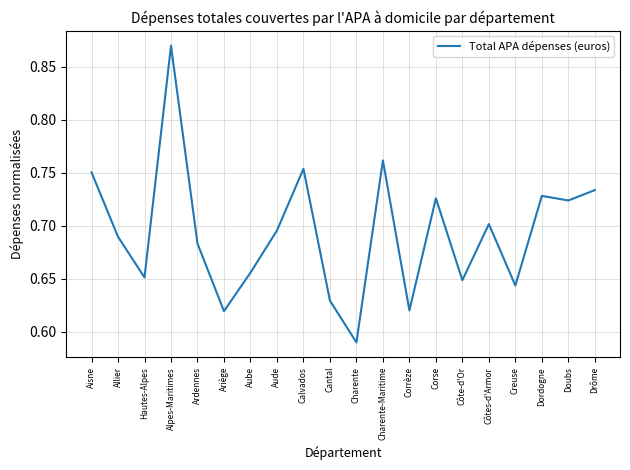

True or false: the data shows 0.9 at Allier.

False